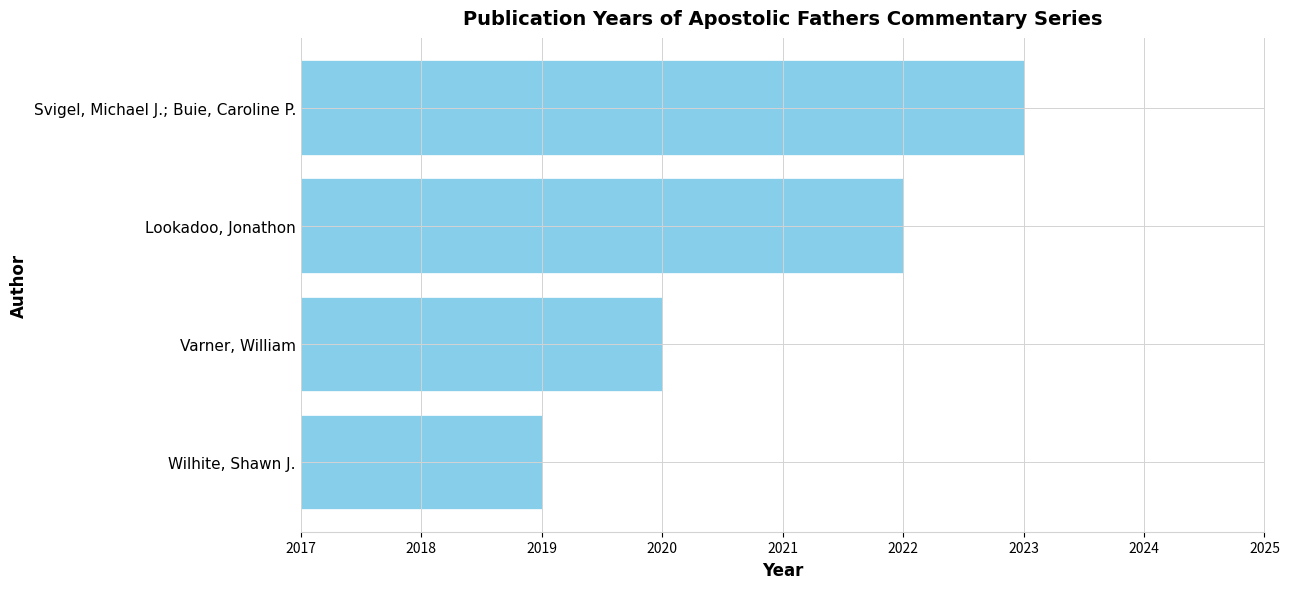

What is the average value?

2021